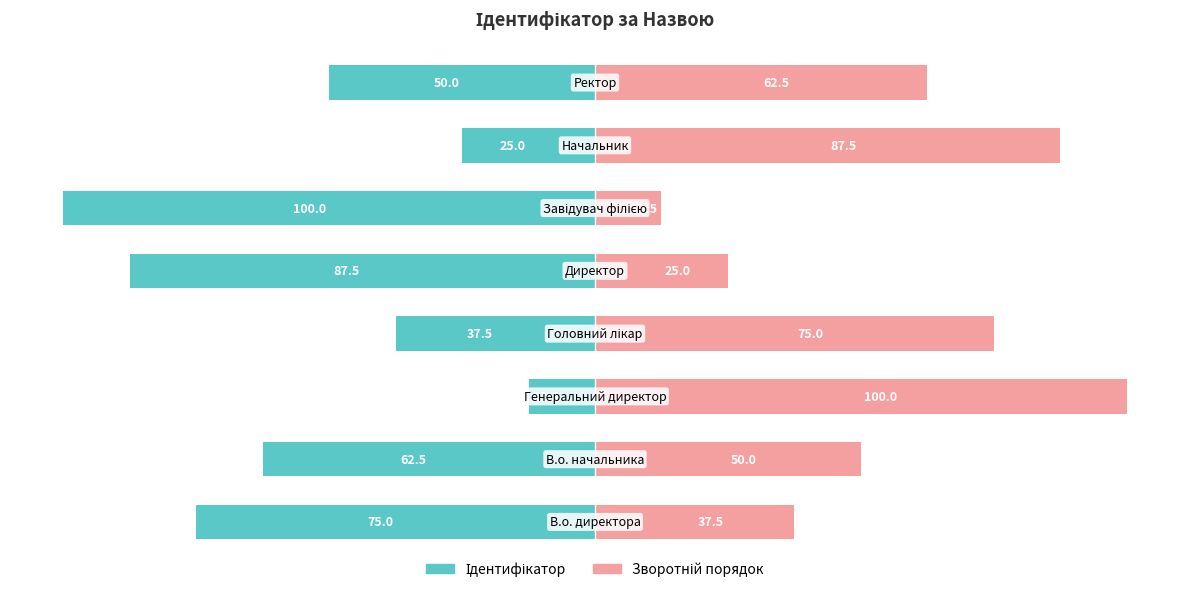

What is the total value across all series at −100?

-12.5